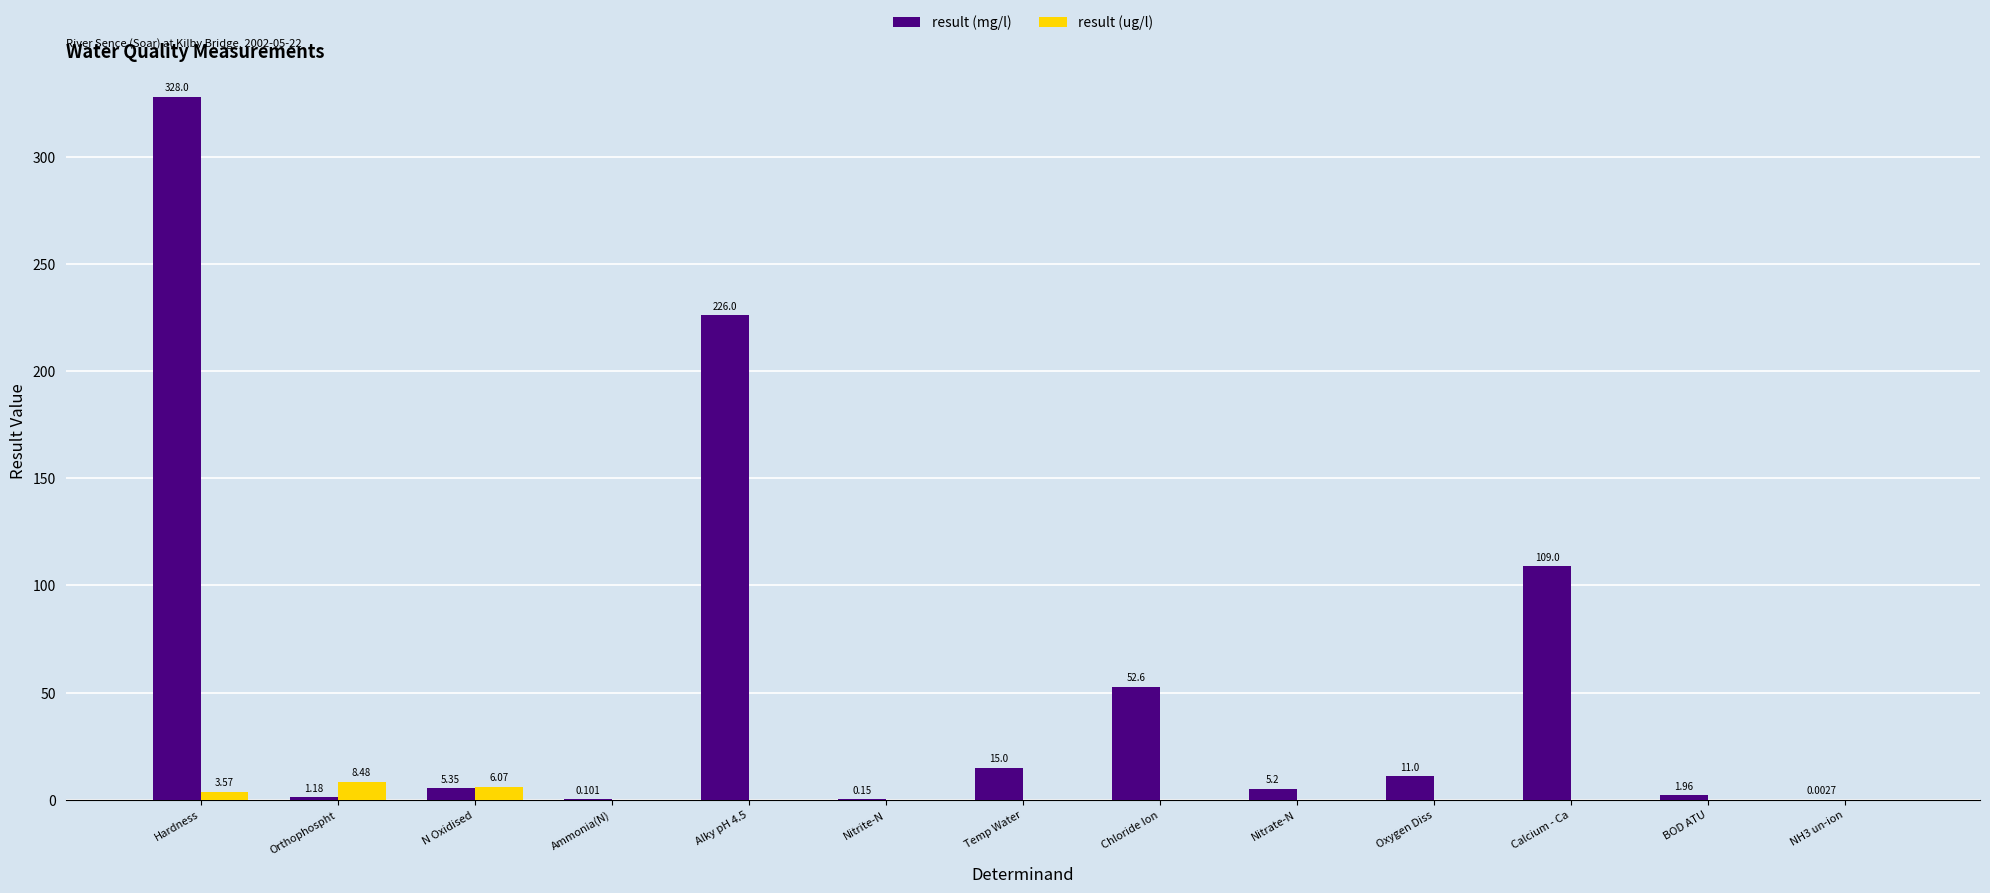

At which category is the sum across all series the highest?

Hardness